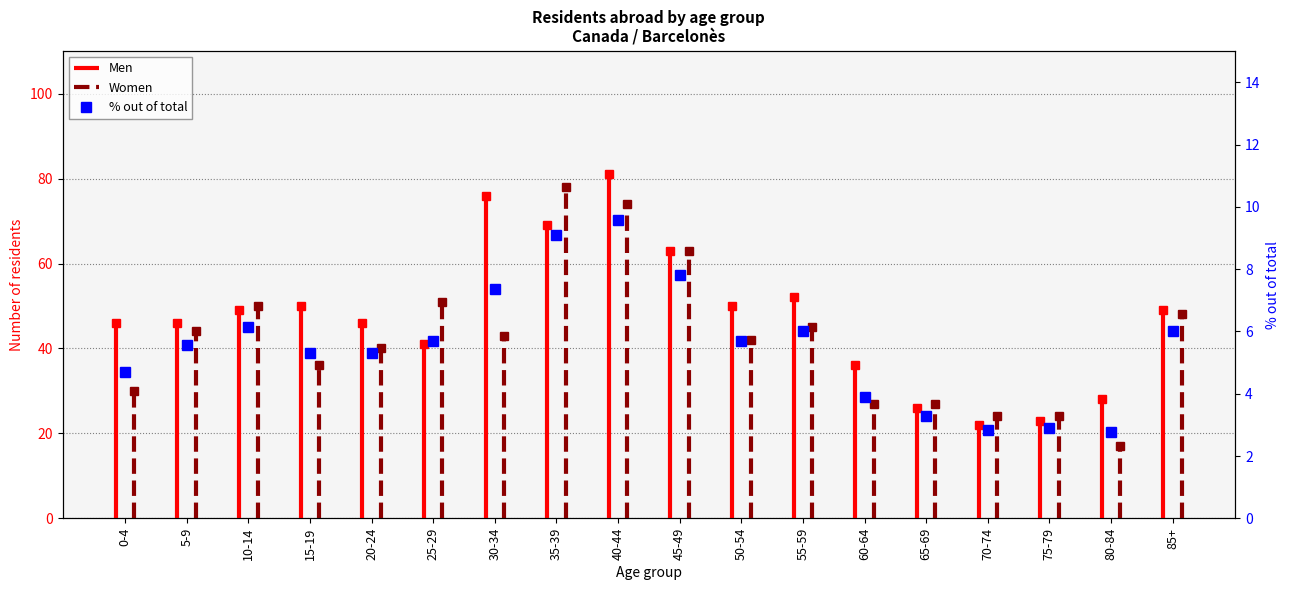

What is the ratio of the value at 40-44 to the value at 10-14?

1.6